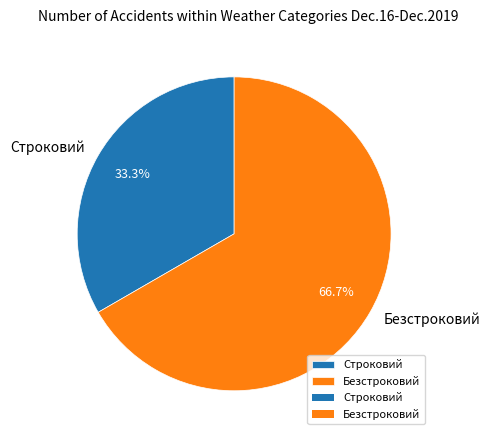

Does any single category account for the majority?

Yes